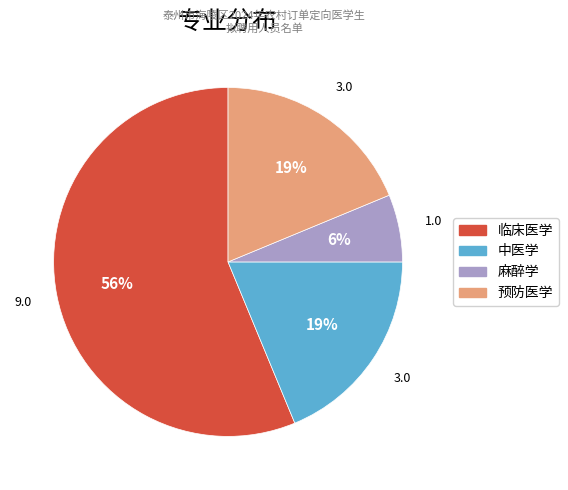

Do 预防医学 and 麻醉学 together represent more than half of the pie?

No